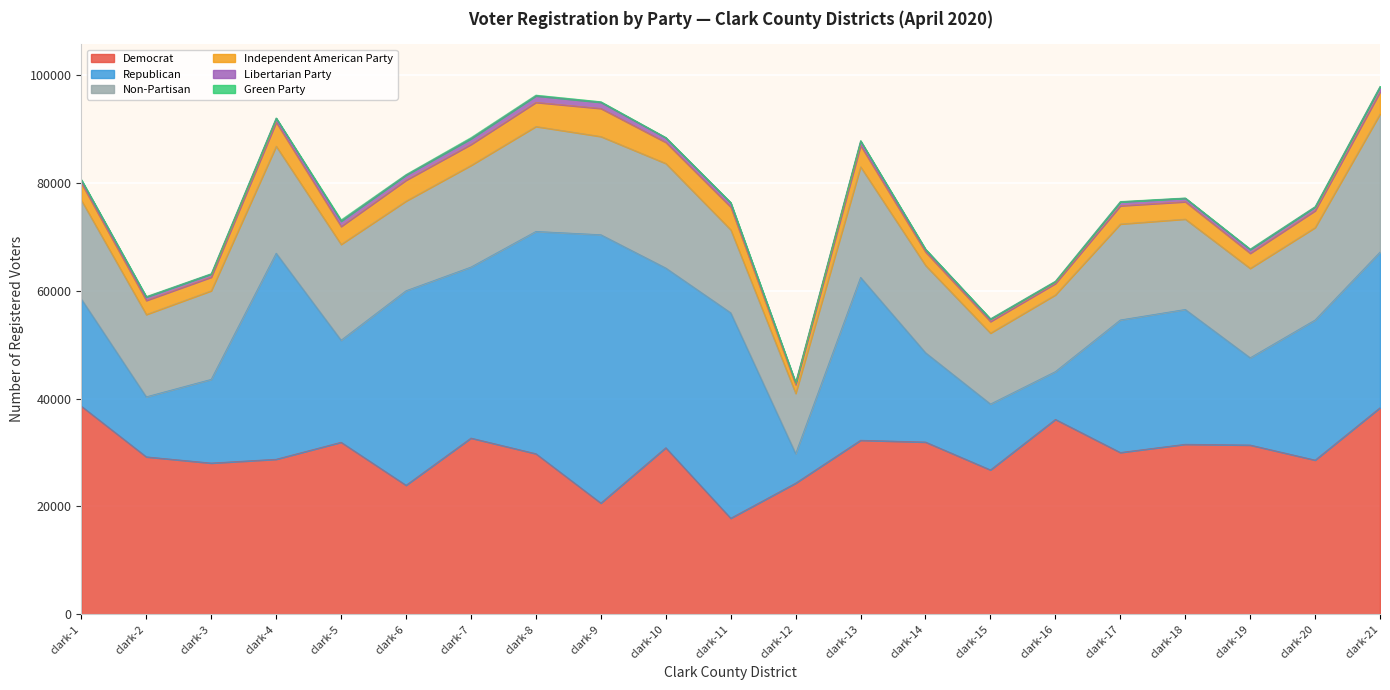

True or false: Libertarian Party and Democrat cross at least once.

False